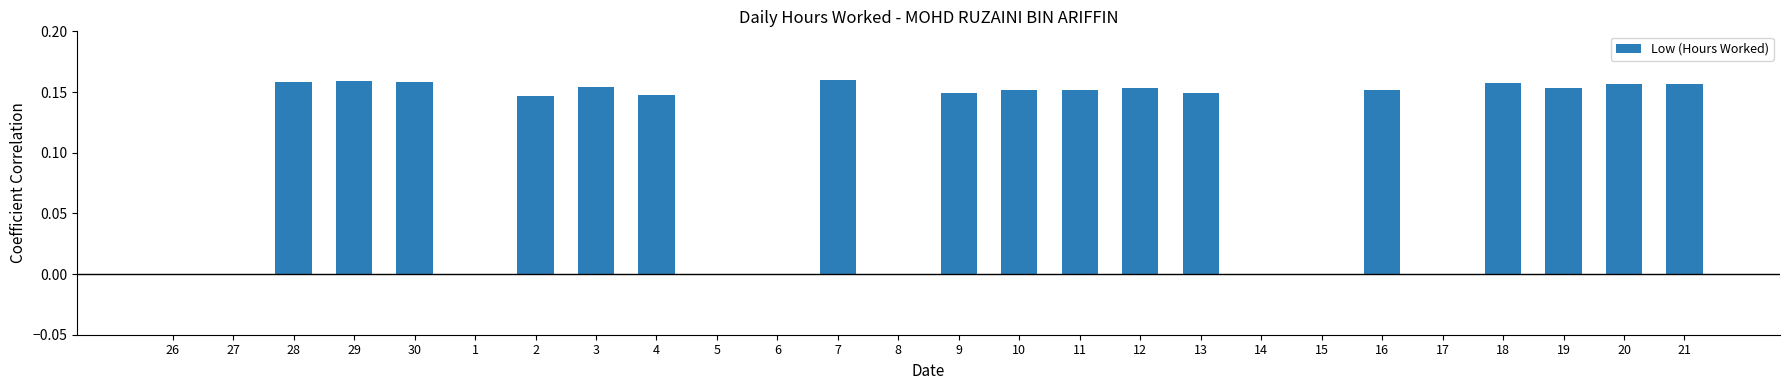

Which has a higher value, 7 or 15?

7